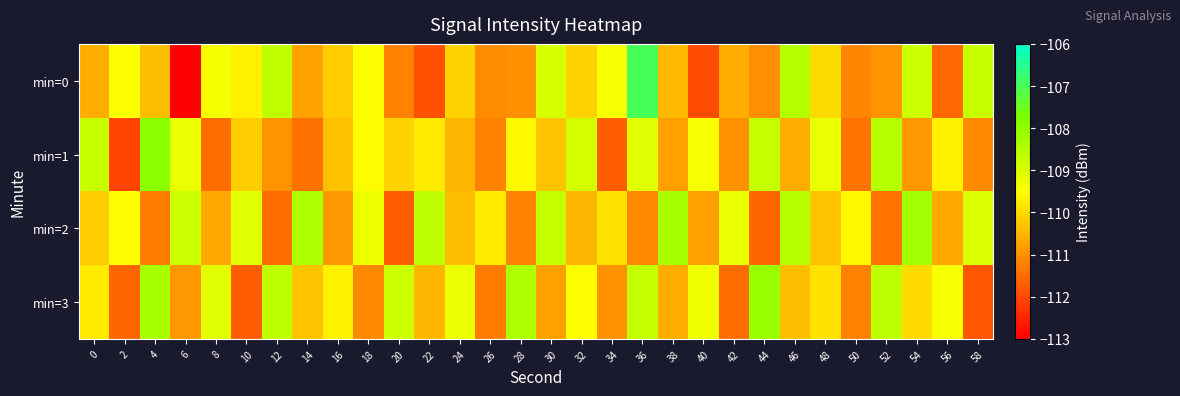

Which series has the largest range (max minus min)?

min=0